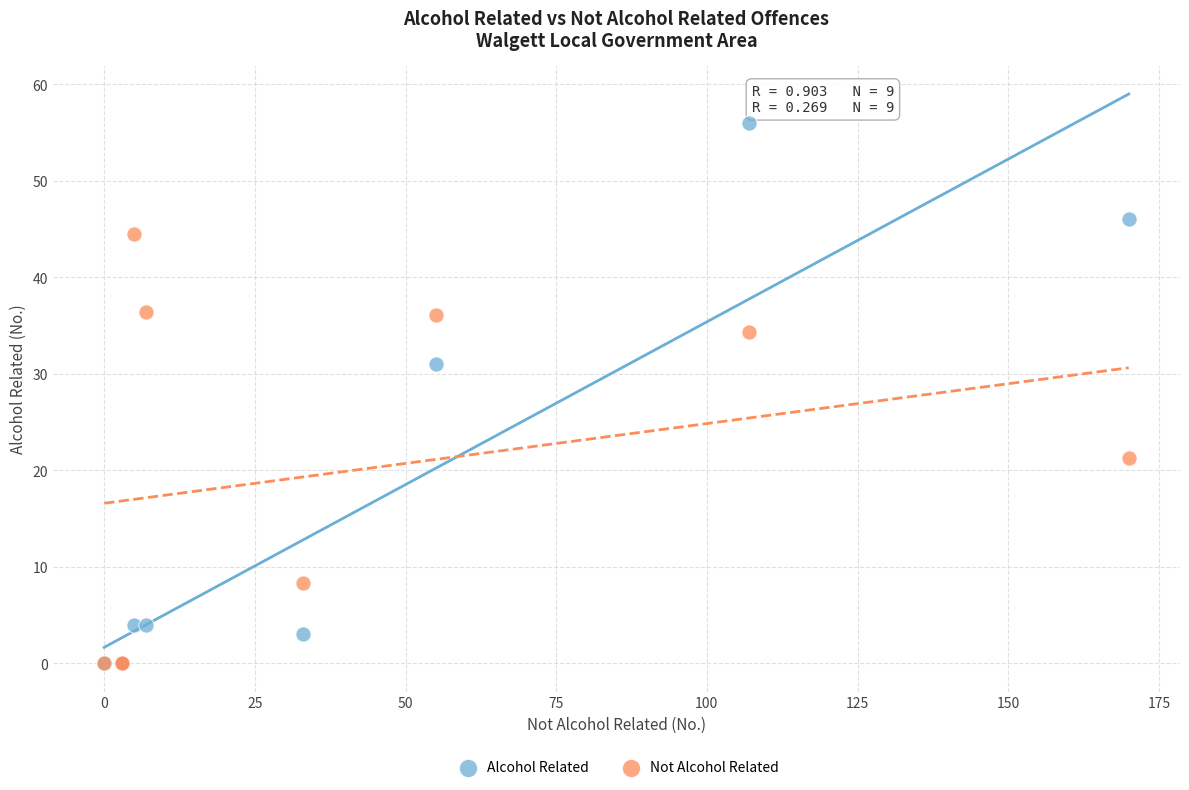

Which series reaches the maximum Y coordinate?

Alcohol Related